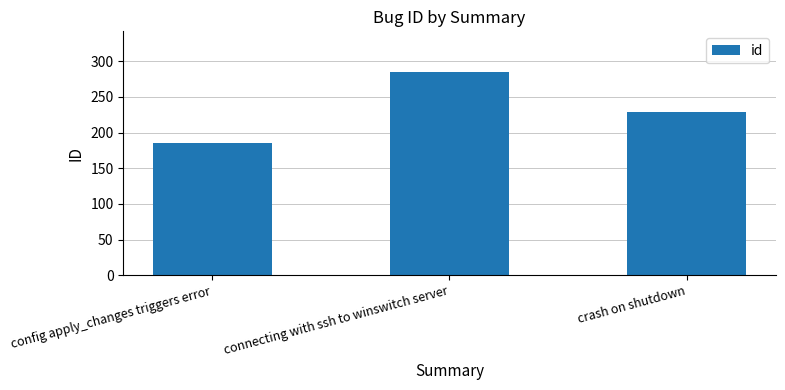

What is the label of the 2nd bar from the left?

connecting with ssh to winswitch server